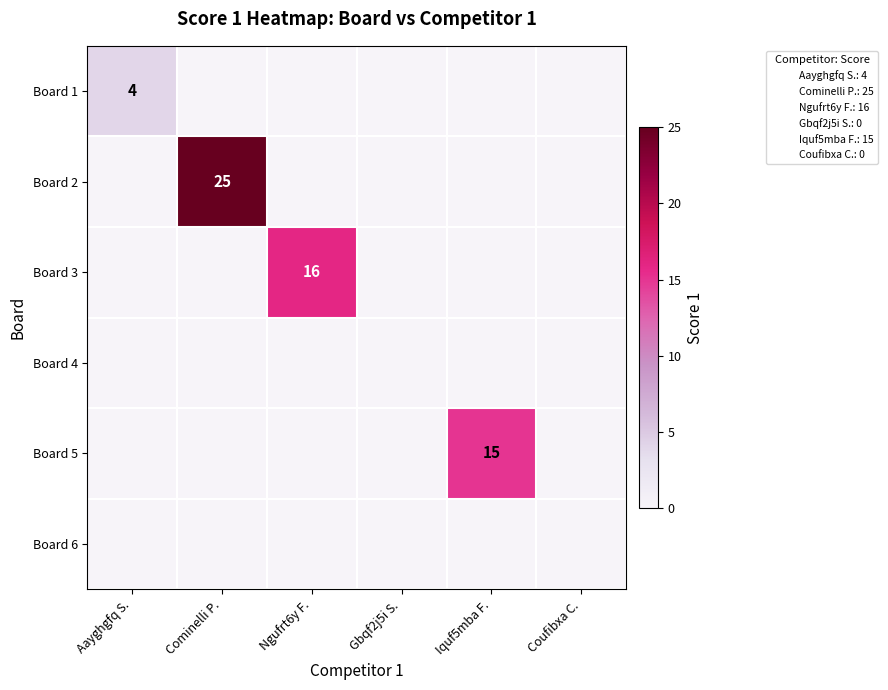

At which category is the sum across all series the highest?

Cominelli P.